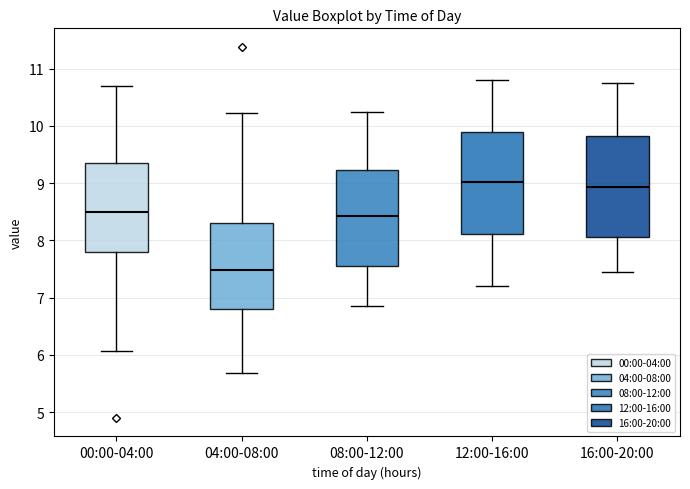

Reading left to right, transcribe this box plot: for each box, give where its median line is, the range the box spans, and where its two whiskers end, as read against the y-axis. The values are not printed on the chart, so give them approximately, as read against the axis.

00:00-04:00: median 8.5, box 7.8 to 9.4, whiskers 6.1 to 10.7
04:00-08:00: median 7.5, box 6.8 to 8.3, whiskers 5.7 to 10.2
08:00-12:00: median 8.4, box 7.6 to 9.2, whiskers 6.9 to 10.3
12:00-16:00: median 9.0, box 8.1 to 9.9, whiskers 7.2 to 10.8
16:00-20:00: median 8.9, box 8.1 to 9.8, whiskers 7.5 to 10.8